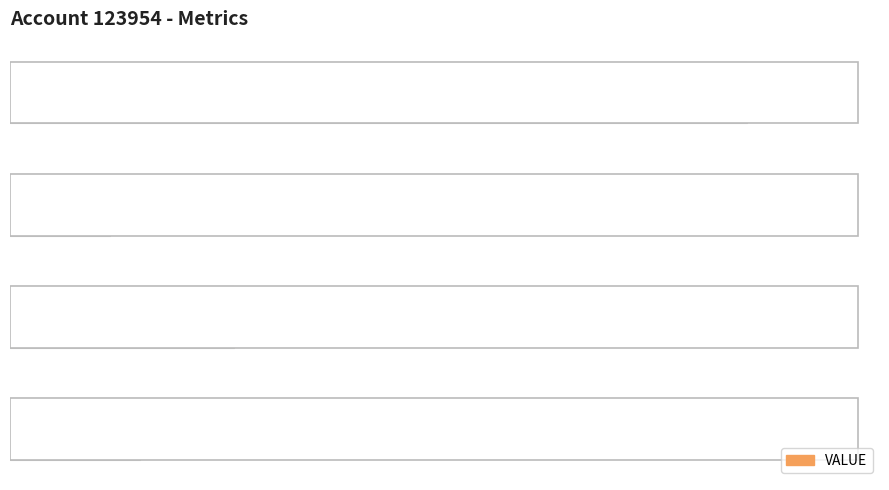

What is the value of the 1st bar from the top?

250